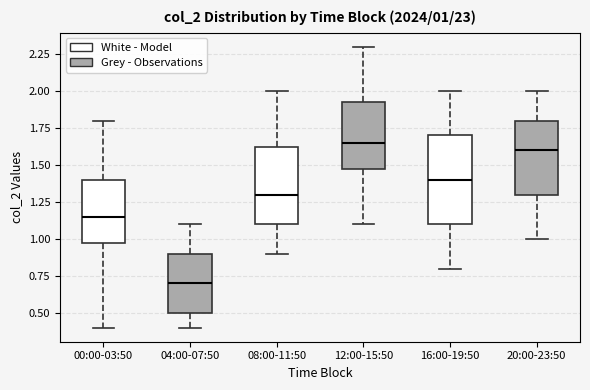

Which box is the tallest, from its lower edge to its upper edge?

16:00-19:50